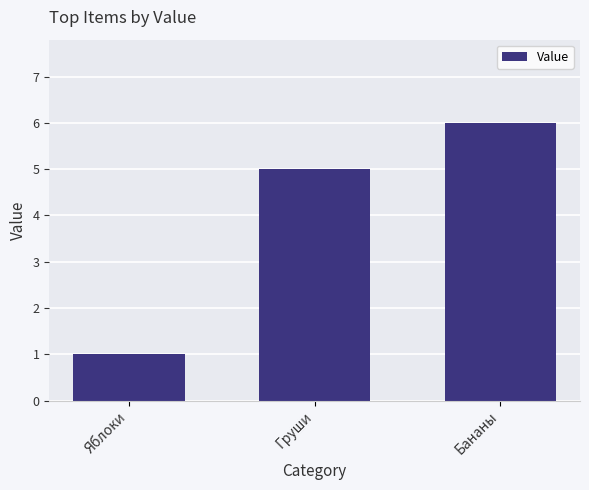

Count the number of data series in this chart.

1